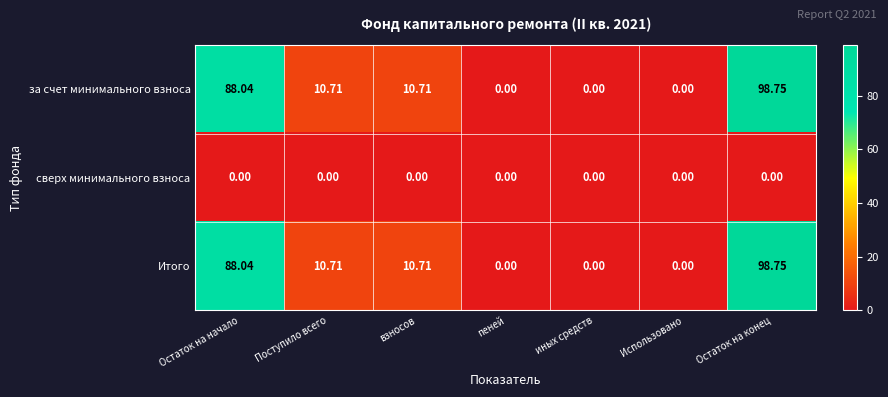

At which label does за счет минимального взноса first exceed 10?

Остаток на начало